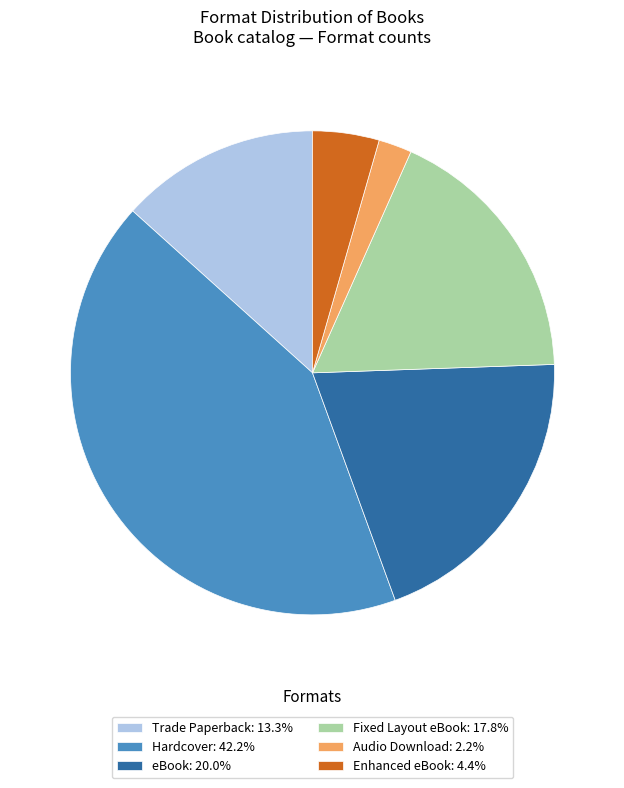

Is it true that eBook is 20% of the pie?

True